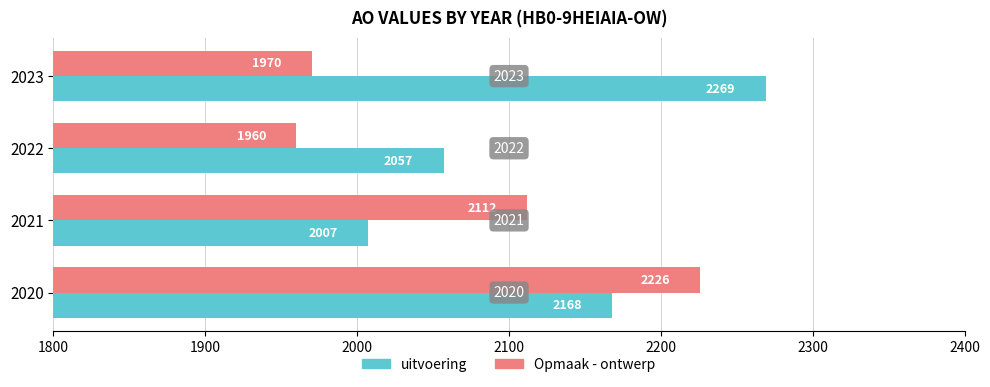

What is the average value of the Opmaak - ontwerp series?

2067